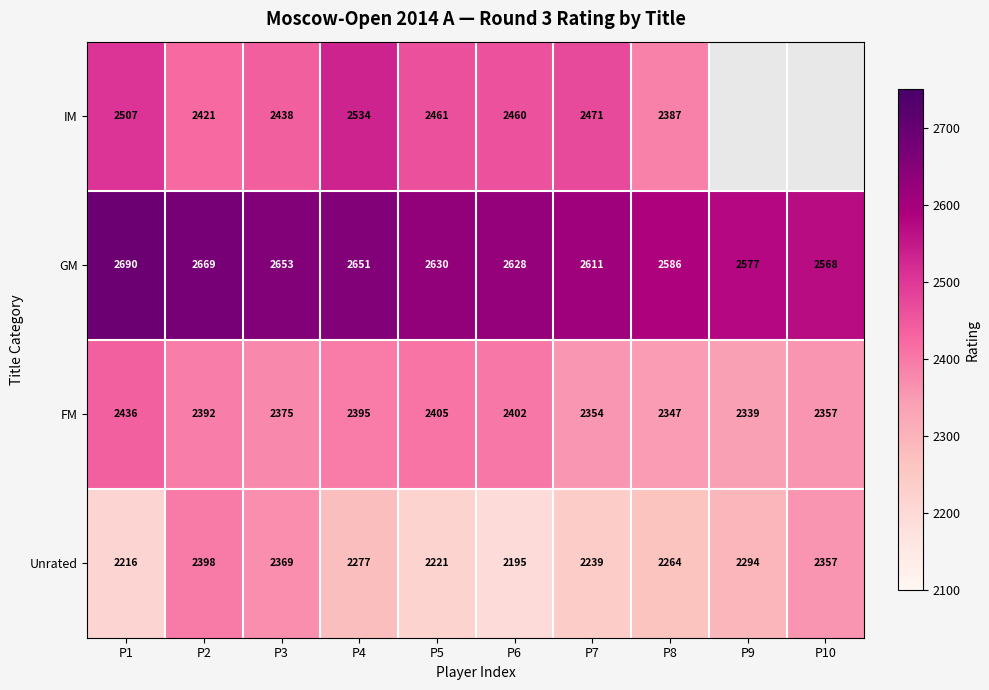

Rank the series at P2 from lowest to highest value.

FM, Unrated, IM, GM